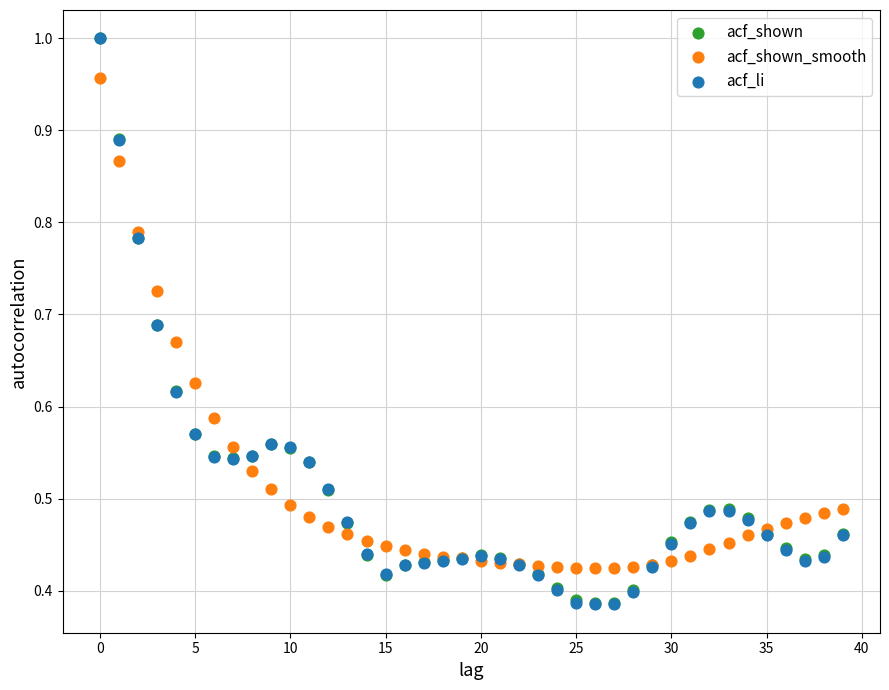

What are all the series names shown in the legend?

acf_shown, acf_shown_smooth, acf_li